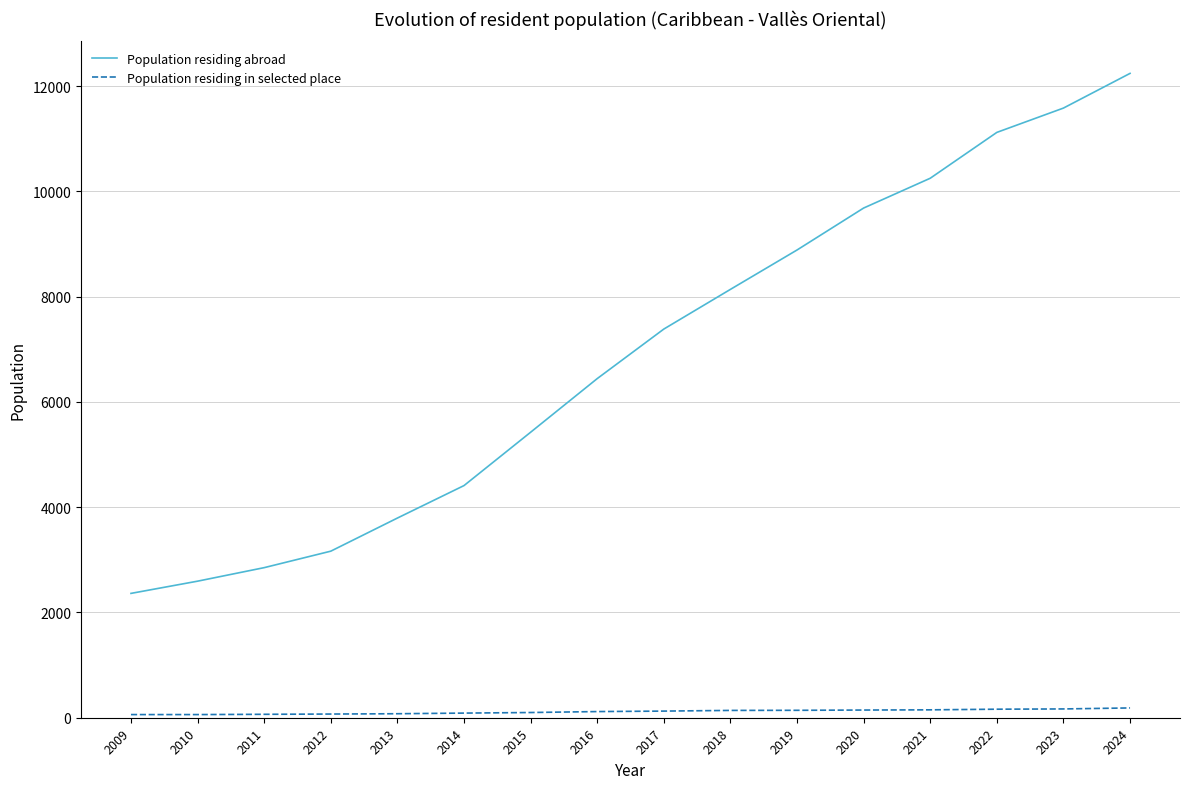

True or false: Population residing abroad and Population residing in selected place cross at least once.

False